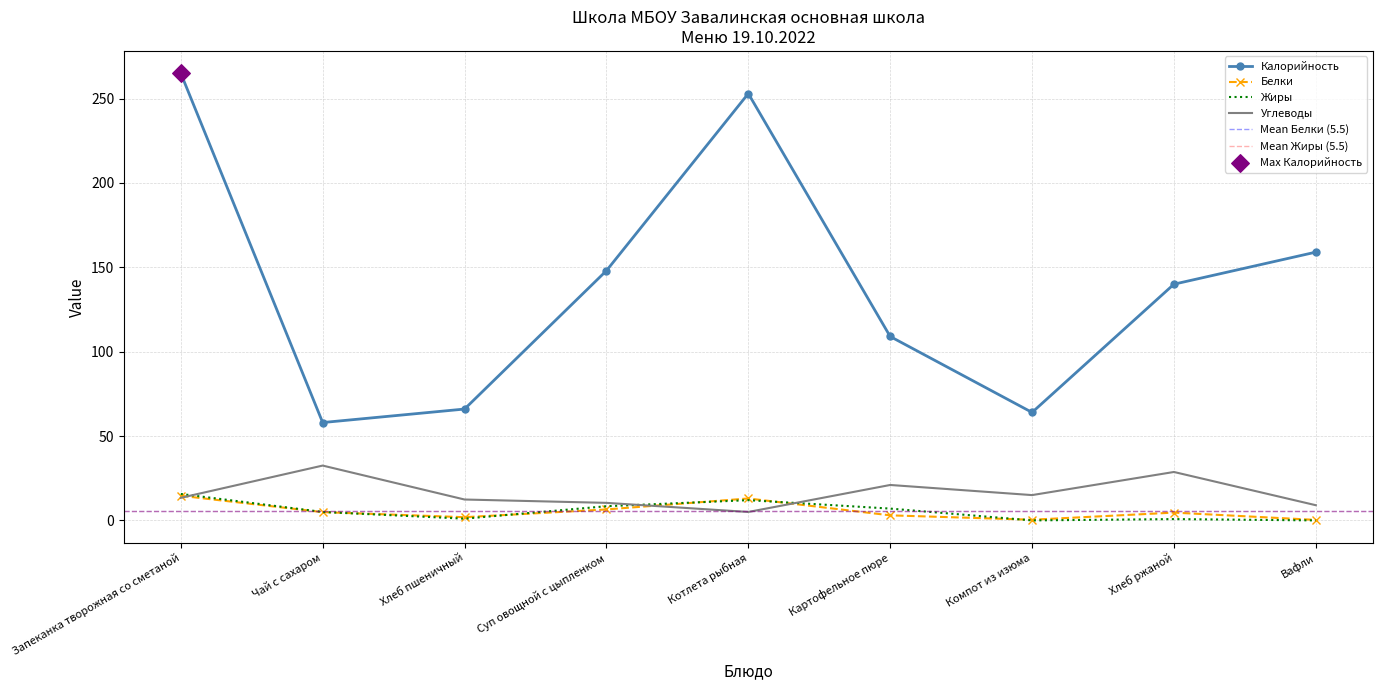

At which category is the sum across all series the highest?

Запеканка творожная со сметаной